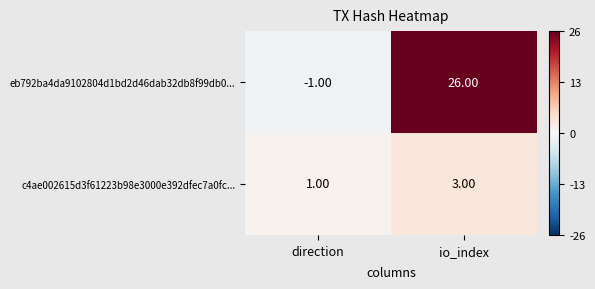

At which label does c4ae002615d3f61223b98e3000e392dfec7a0fc... reach its minimum?

direction